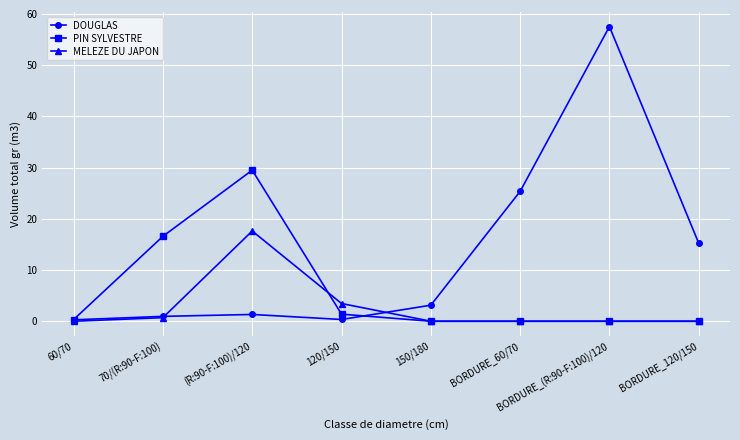

True or false: DOUGLAS has a value of 25.4 at BORDURE_60/70.

True